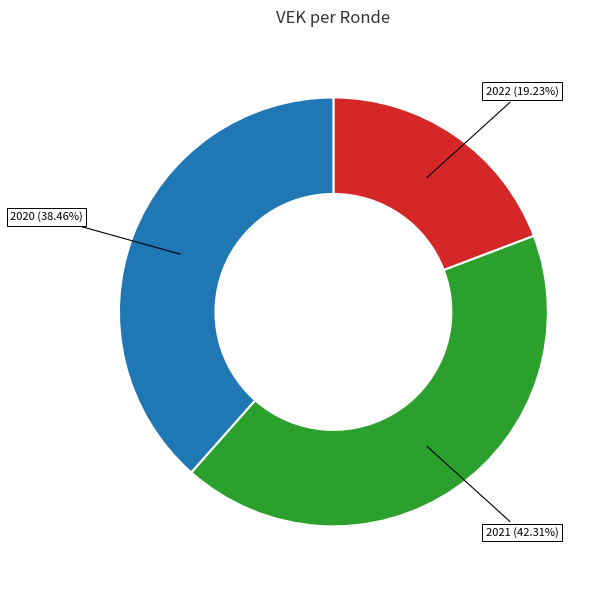

How many segments does this pie chart have?

3